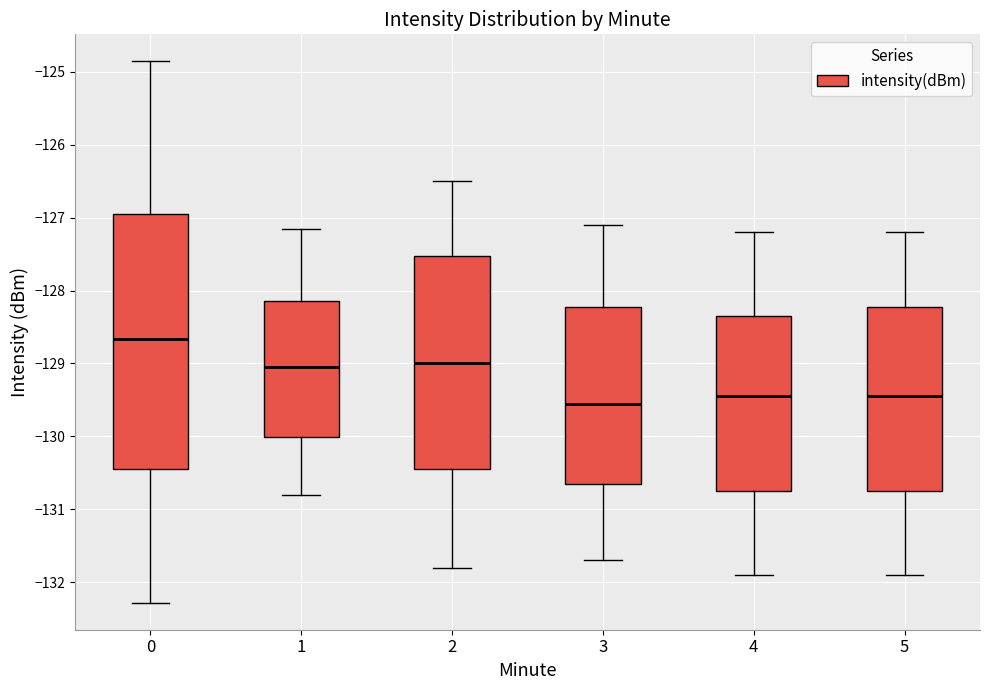

Which box has the highest median line?

0